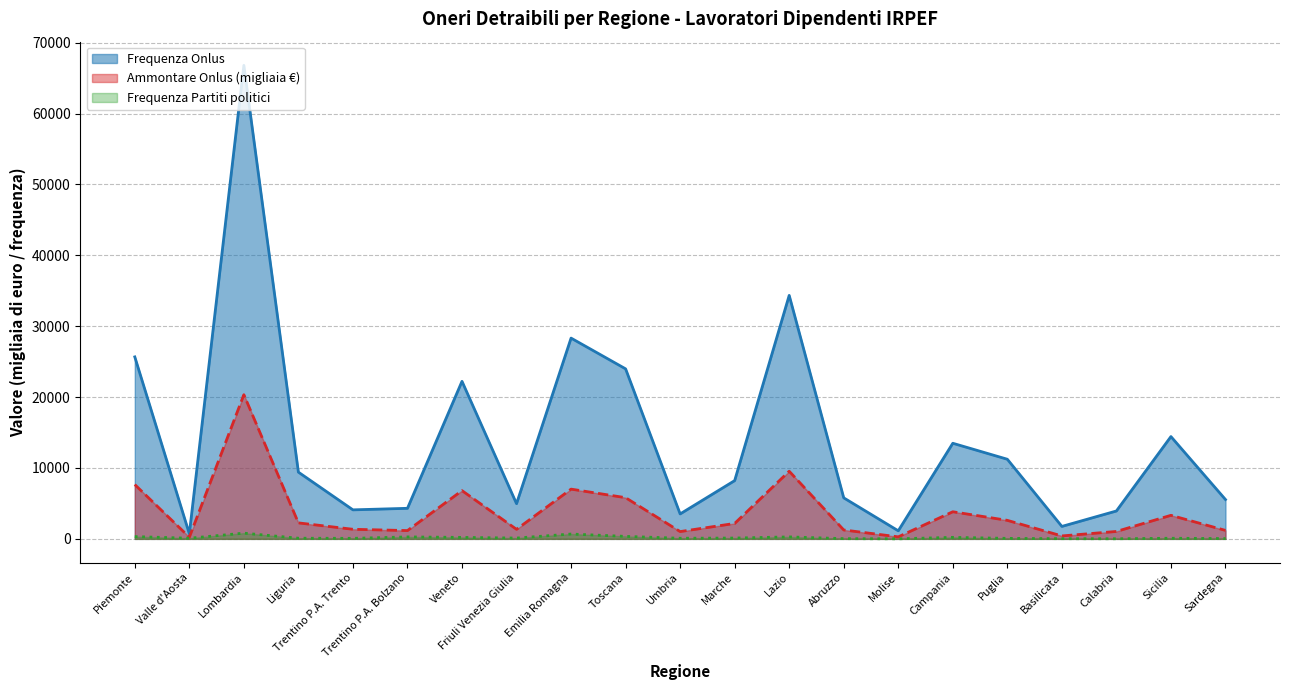

Reading left to right, extract all data points from this chart.

Frequenza Onlus: 25674	714	66806	9413	4094	4311	22227	4964	28324	23986	3519	8221	34350	5787	1137	13488	11233	1756	3934	14432	5550
Ammontare Onlus: 7661	236	20341	2255	1352	1170	6807	1346	7018	5811	1029	2177	9542	1255	286	3826	2612	414	1047	3322	1196
Frequenza Partiti: 321	90	806	92	74	276	207	113	682	350	87	115	277	31	6	213	70	26	16	86	45